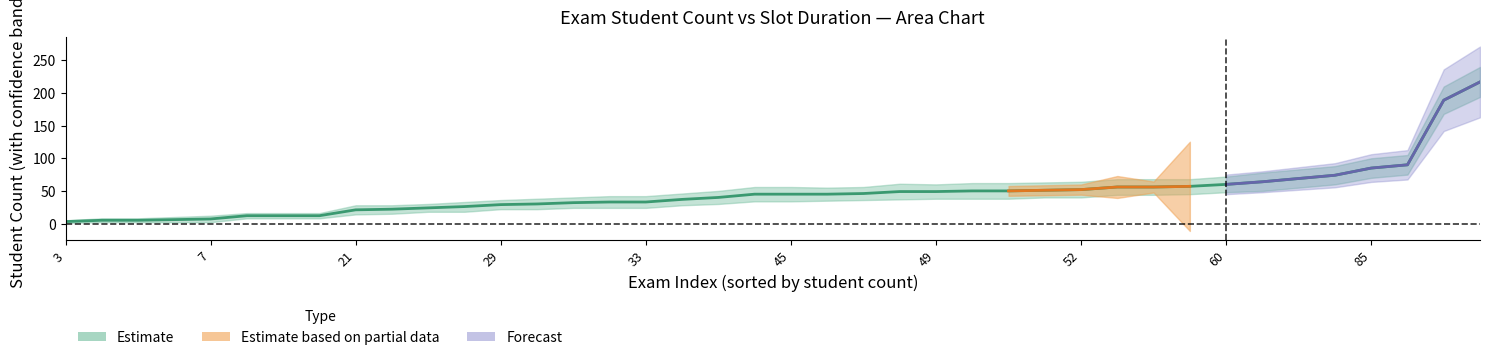

True or false: upper has more than 0 points higher than both neighbors.

True